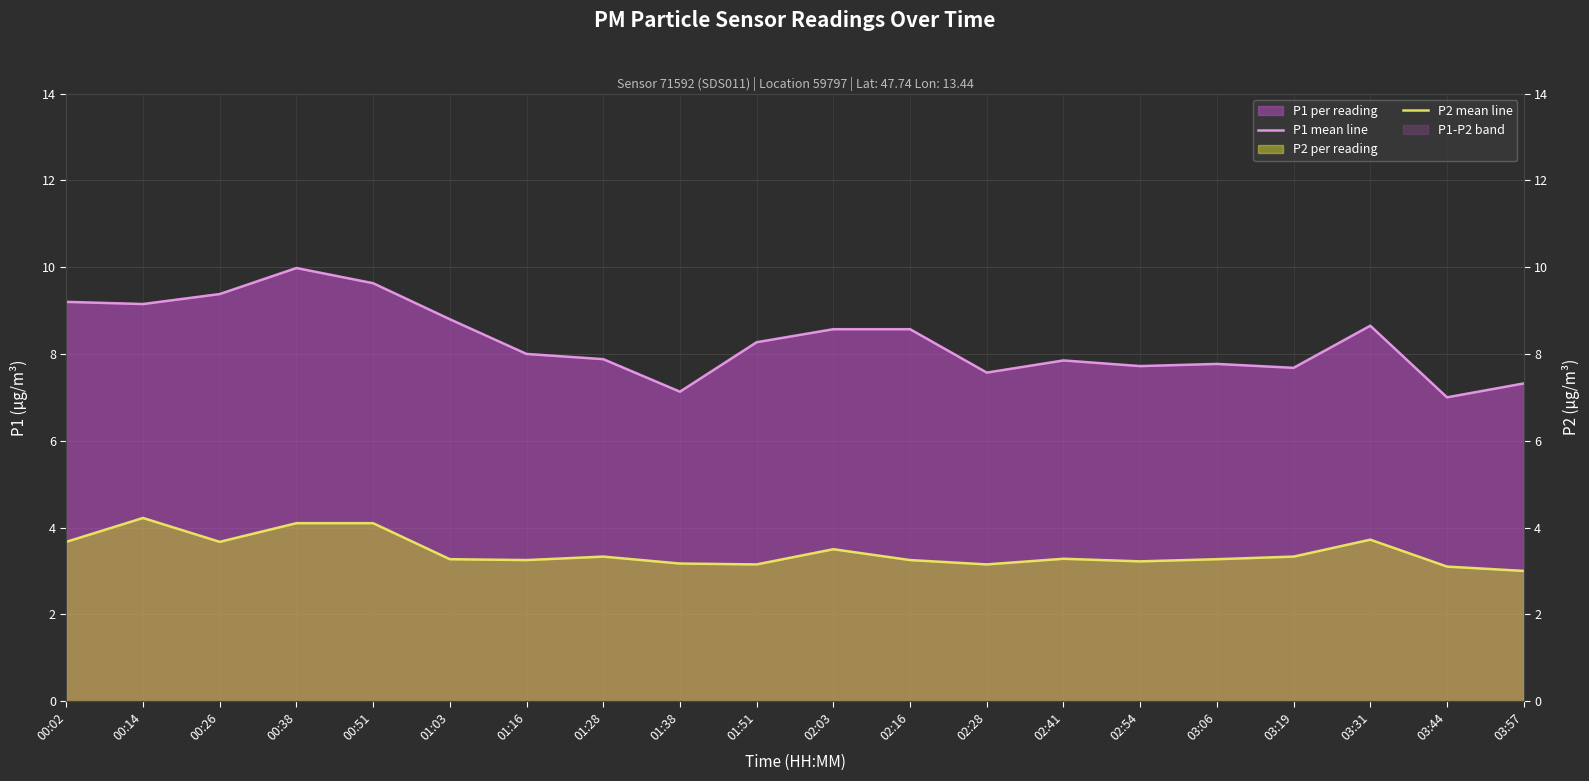

What is the difference between the P1 mean line values at 01:38 and 02:41?

0.7